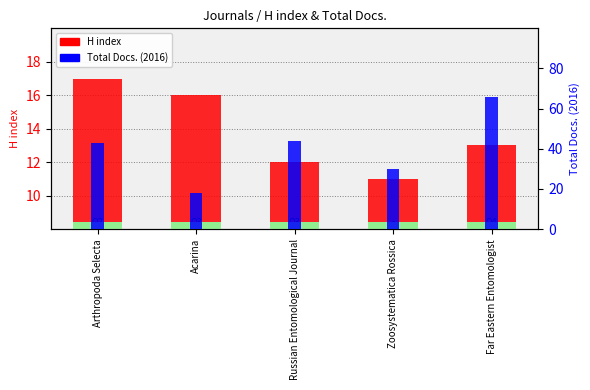

How many bars are there in each group?

2